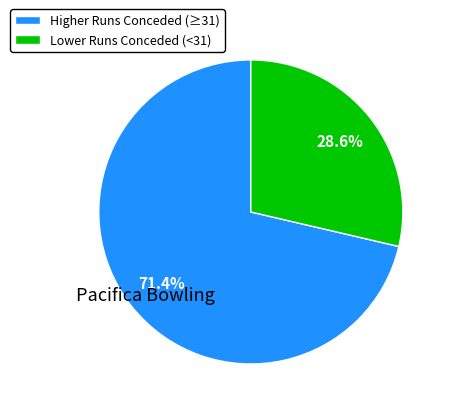

Approximately how many times larger is the value at Higher Runs Conceded (≥31) compared to Lower Runs Conceded (<31)?

2.5